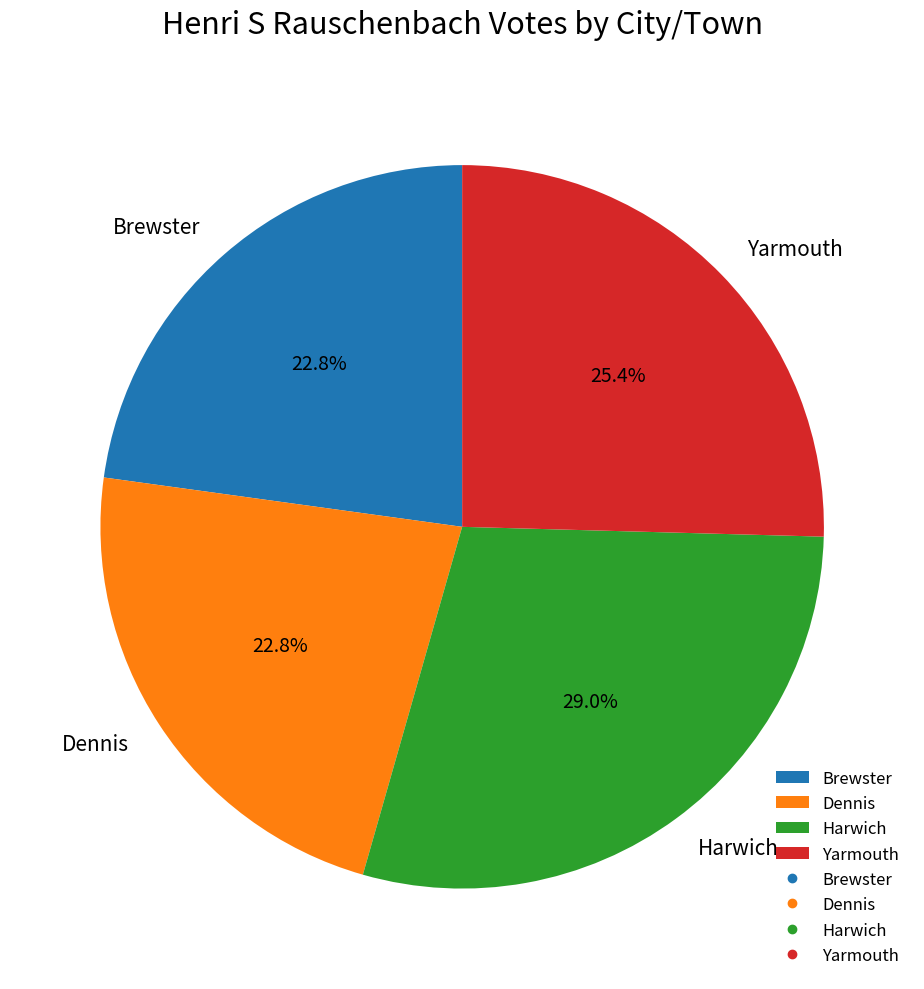

What percentage do Harwich and Yarmouth together represent?

54.4%